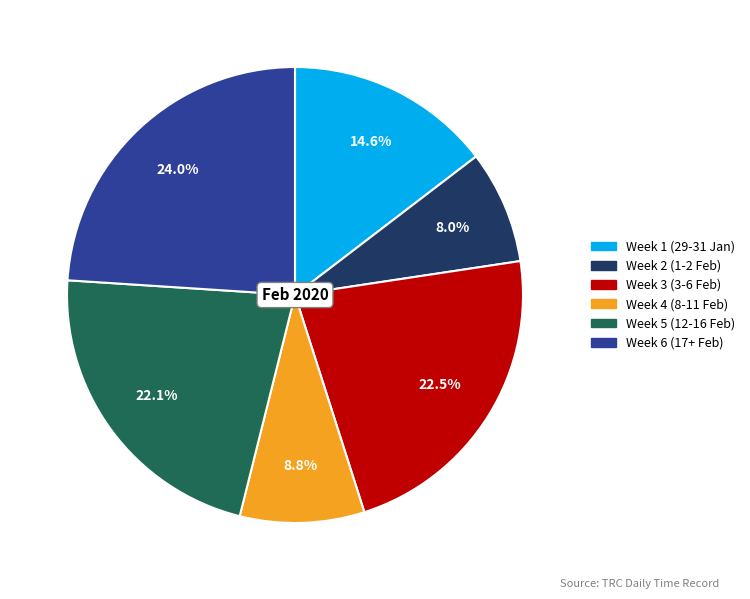

Does any single category account for the majority?

No